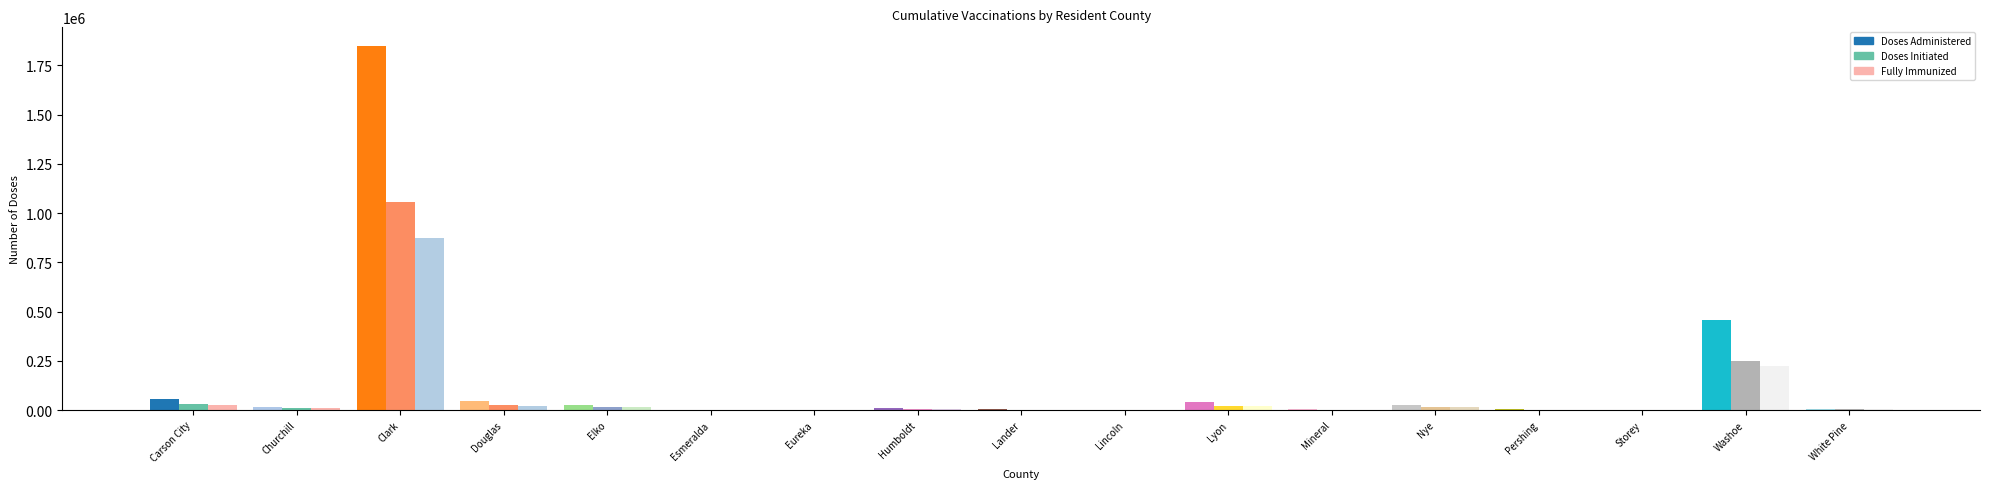

What is the approximate value of Fully Immunized at Lincoln, to the nearest 100?

1400